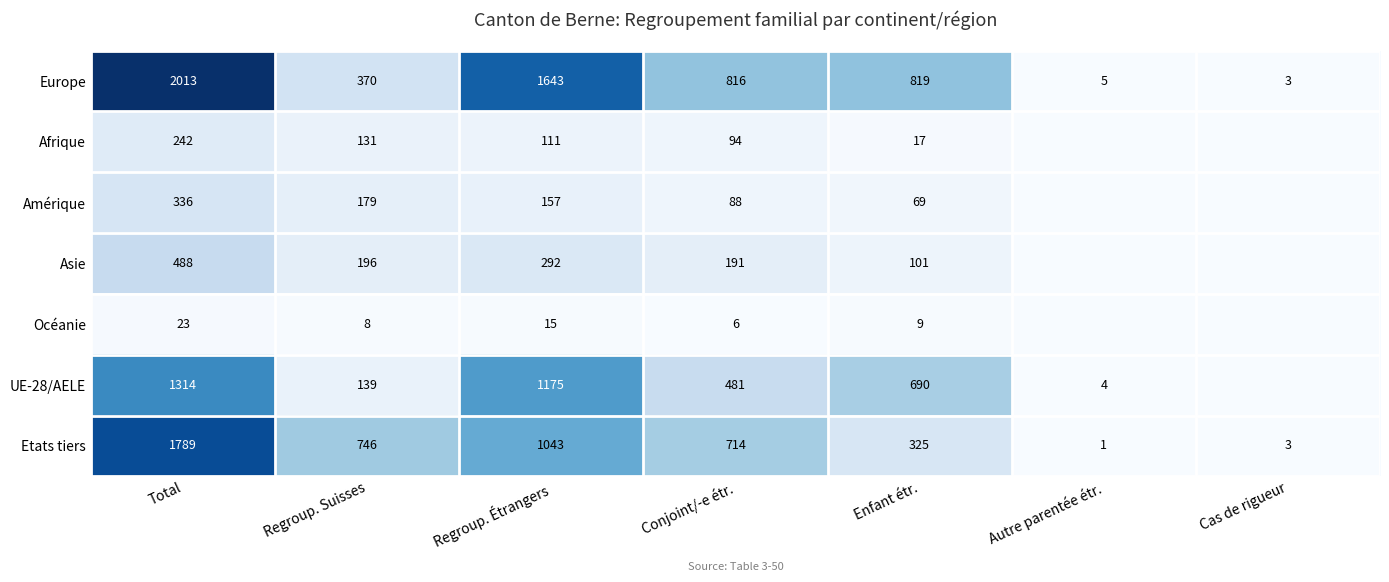

The Océanie series shows 4 at Enfant étr.. True or false?

False